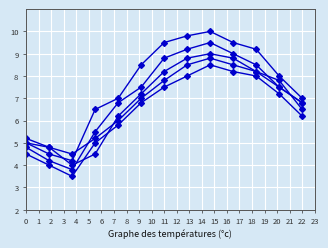

How many data points does each series have?

13